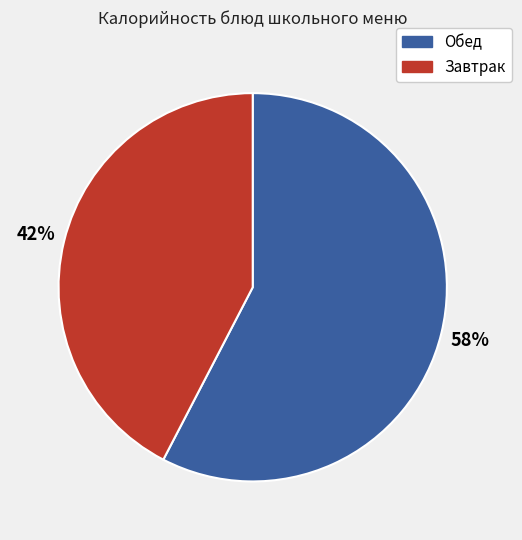

Approximately how many times larger is the value at Завтрак compared to Обед?

0.7